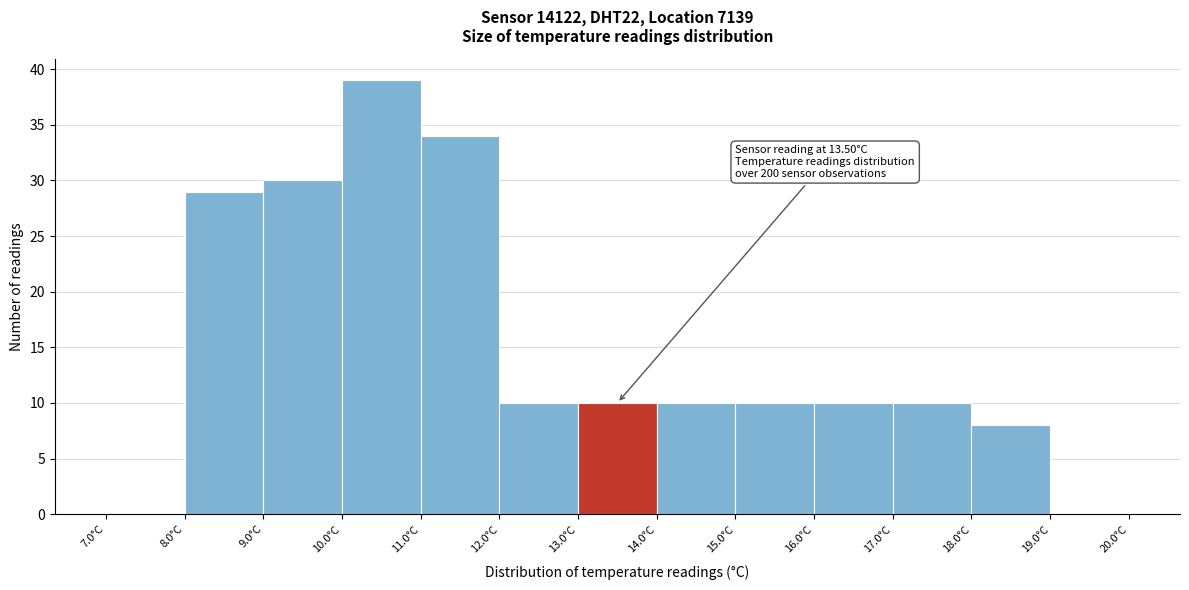

Over which range of the x-axis is the bar tallest?

10 to 11